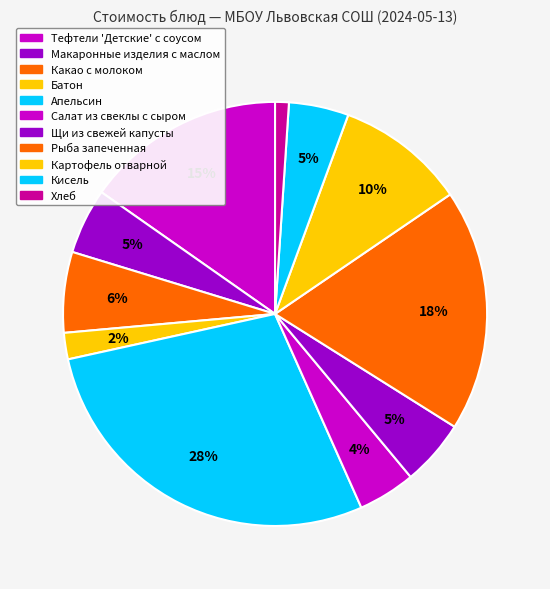

Does any single category account for the majority?

No